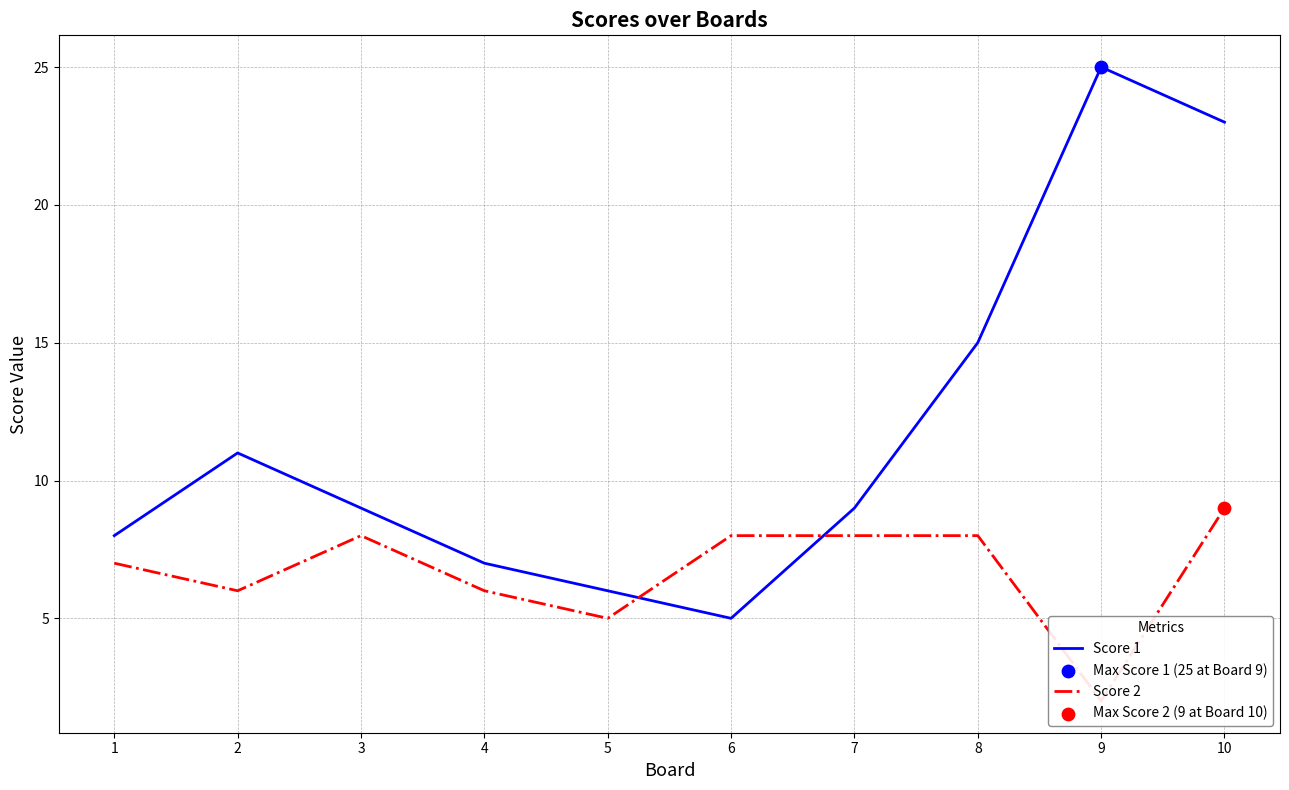

Which series has the widest spread of Y values?

Score 1